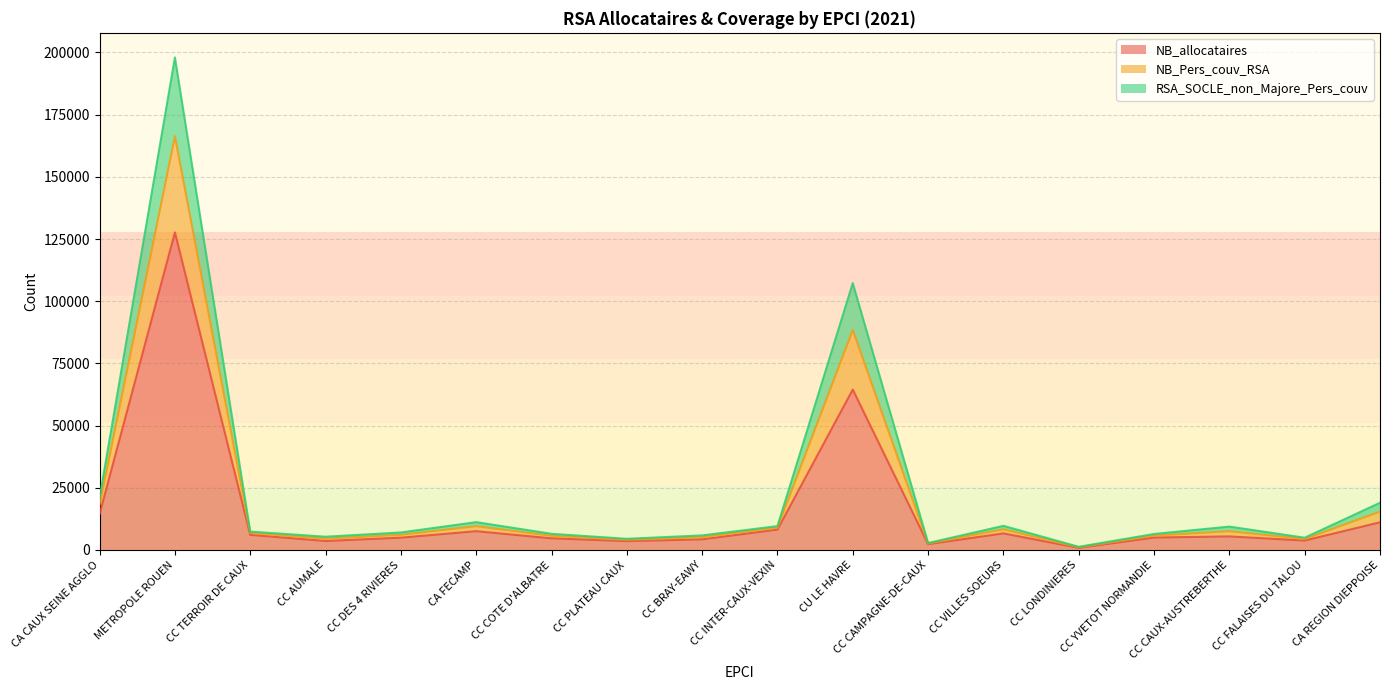

Does the chart display data point markers on the line(s)?

No